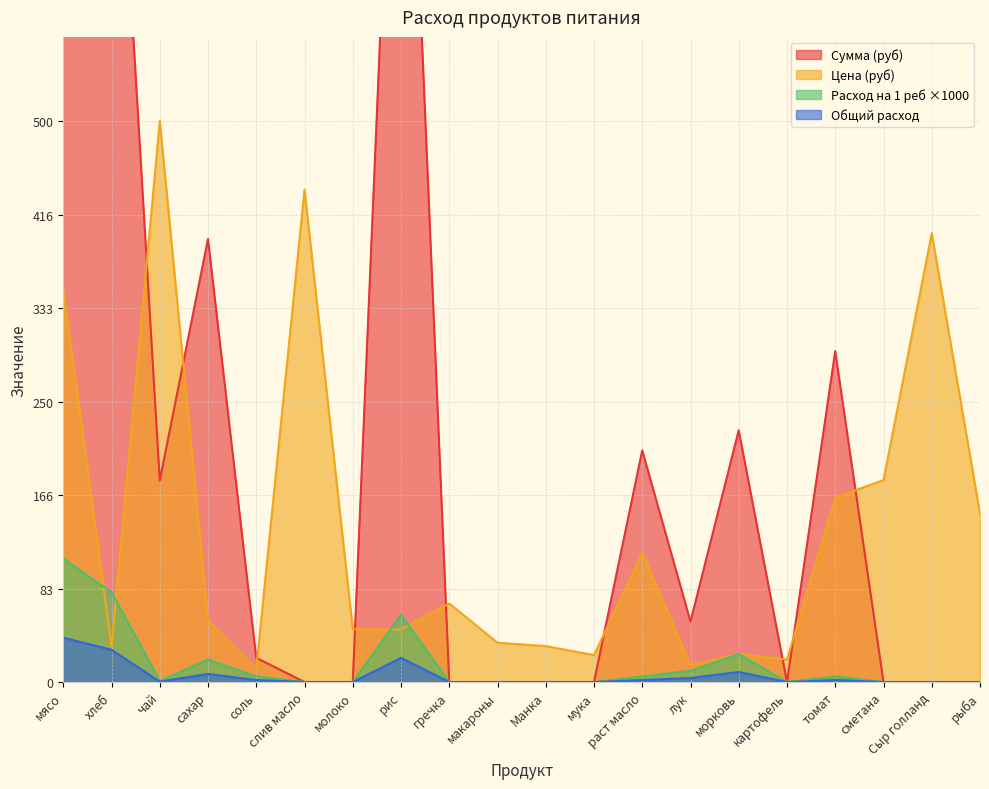

True or false: Общий расход and Сумма cross at least once.

False